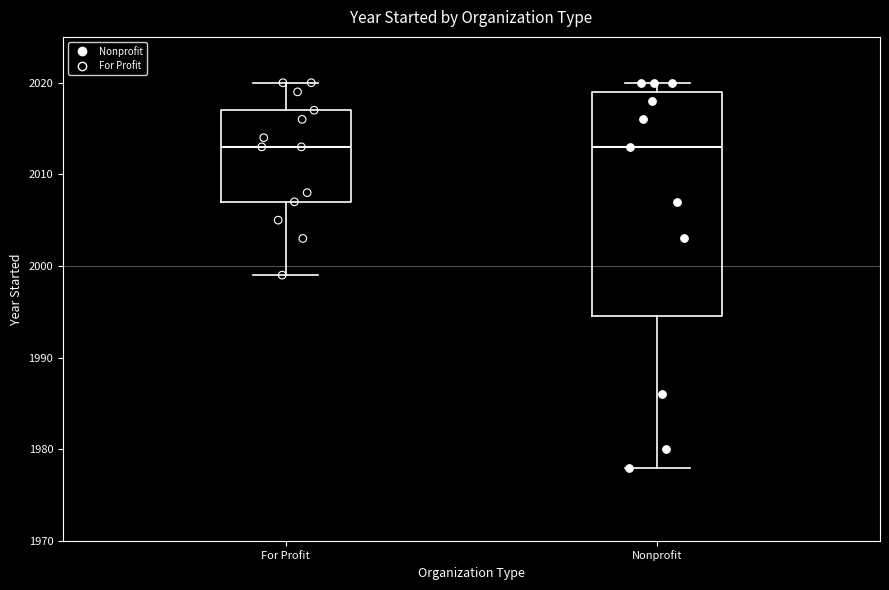

Where does the lower whisker of the box for Nonprofit end on the y-axis? The values are not printed on the chart, so give them approximately, as read against the axis.

1978